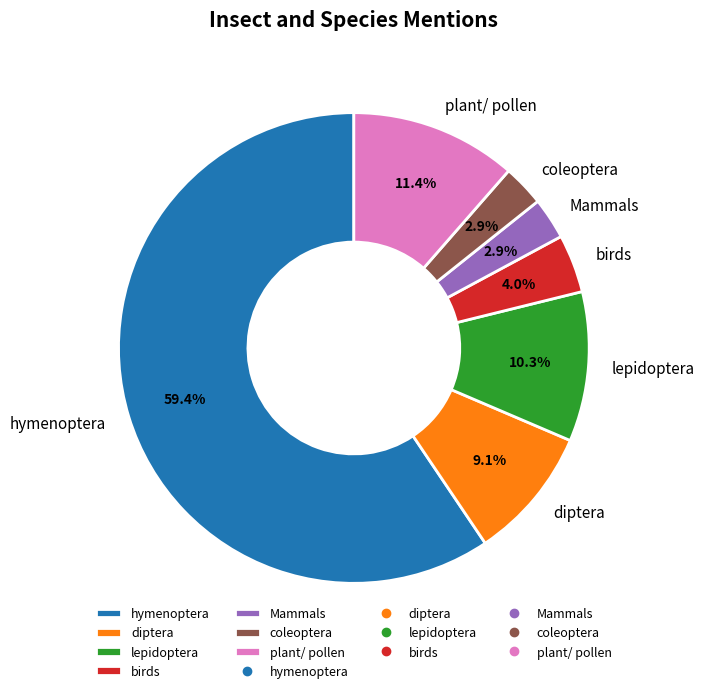

Which category has the biggest portion of the pie?

hymenoptera